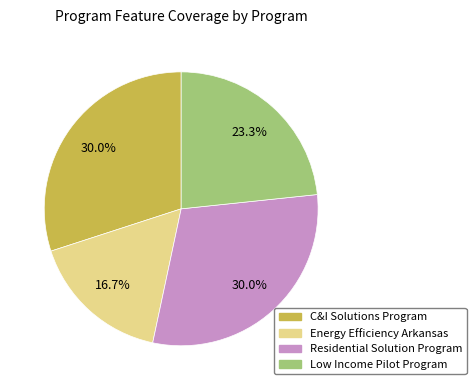

Is there any slice that represents more than half of the pie?

No